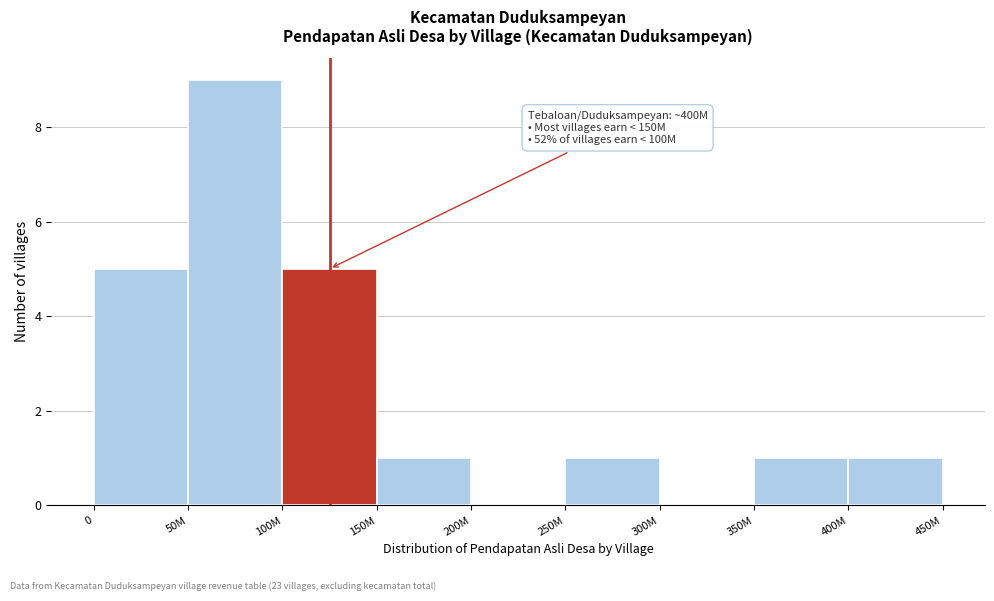

Reading right to left, what are all the values shown in this chart?

400M=1	350M=1	300M=0	250M=1	200M=0	150M=1	100M=5	50M=9	0=5